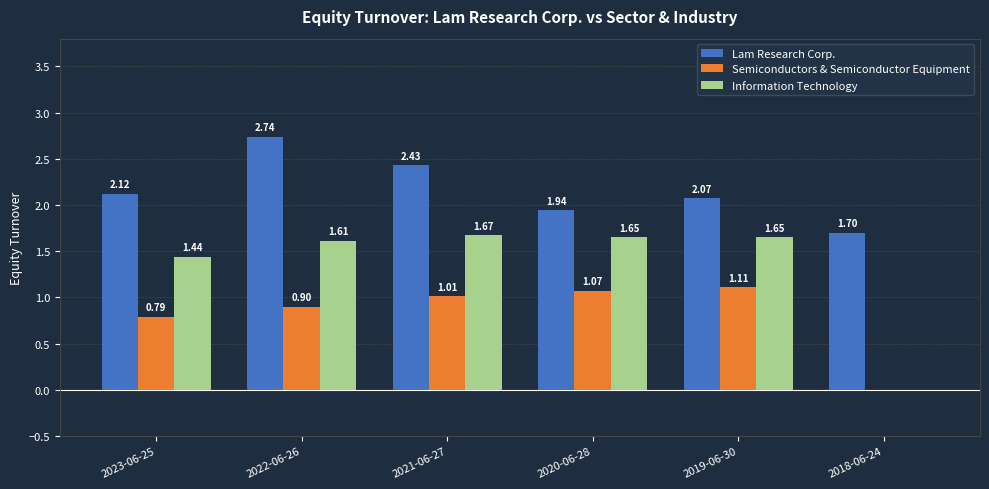

How many categories are shown in the chart?

6